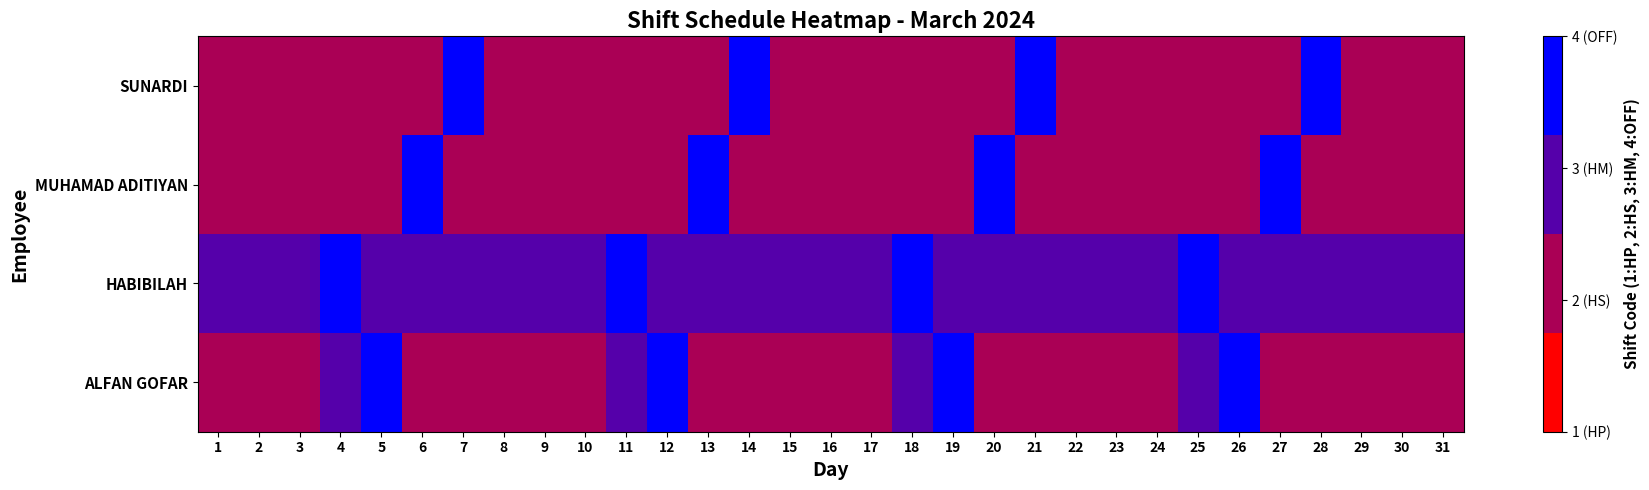

Rank the series at 5 from lowest to highest value.

SUNARDI, MUHAMAD ADITIYAN, HABIBILAH, ALFAN GOFAR